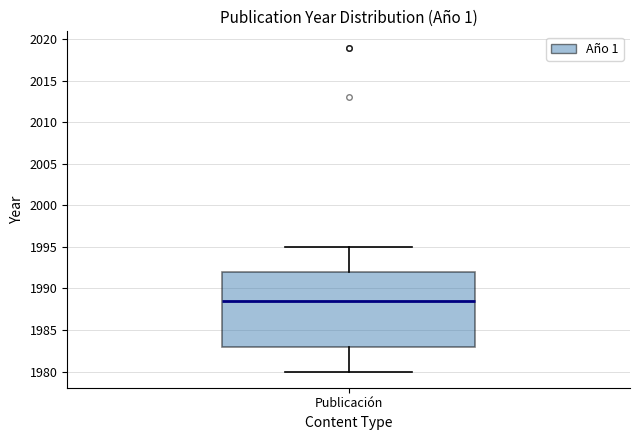

Read this box plot against the y-axis: the position of the median line, the range covered by the box, and the ends of both whiskers. The values are not printed on the chart, so give them approximately, as read against the axis.

median 1988.5, box 1983.0 to 1992.0, whiskers 1980.0 to 1995.0